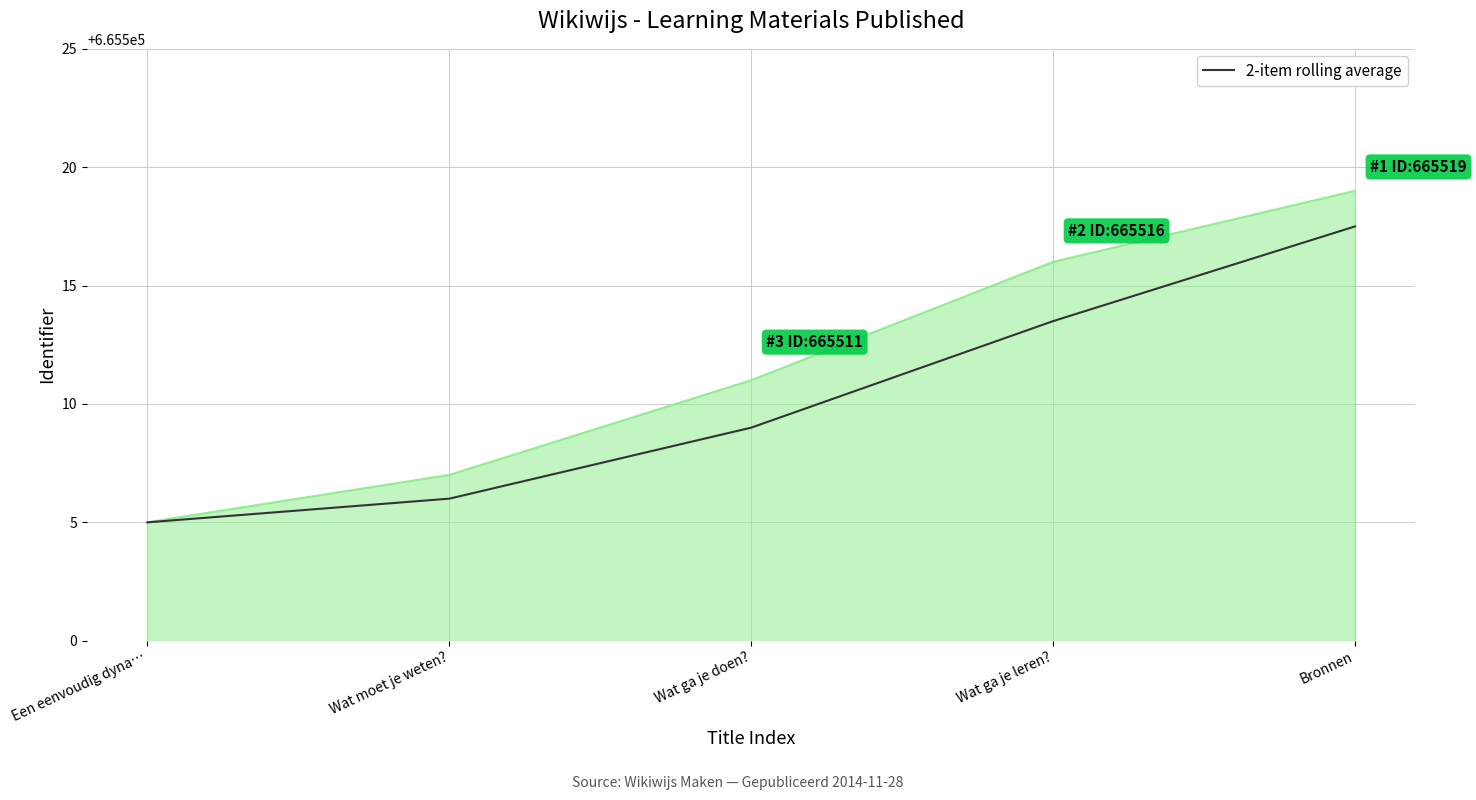

Does the chart display data point markers on the line(s)?

No